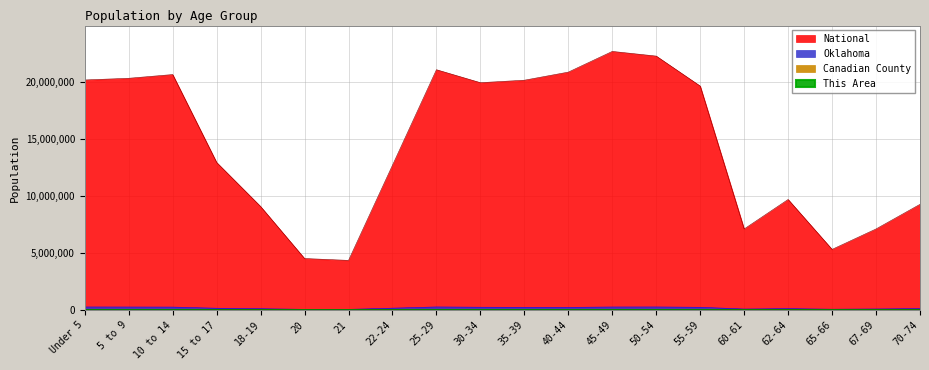

How many data points in Canadian County are above 7059?

9